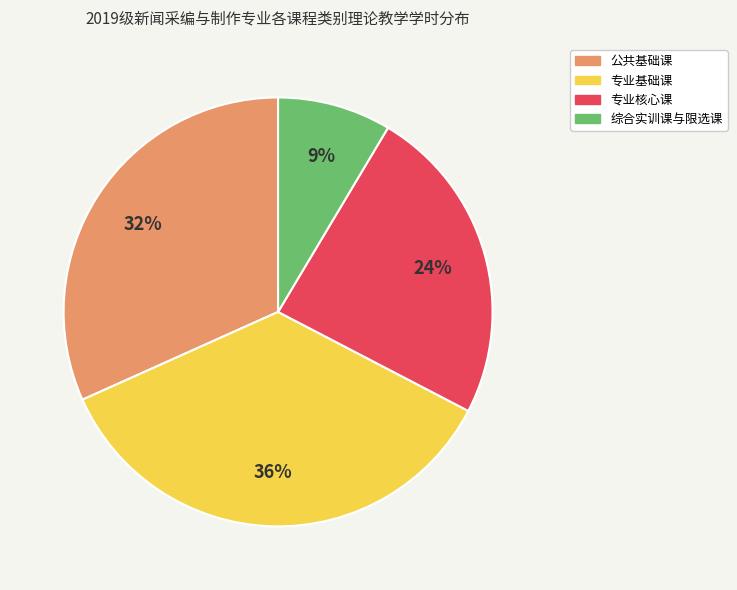

To the nearest percent, what is the average slice percentage?

25%